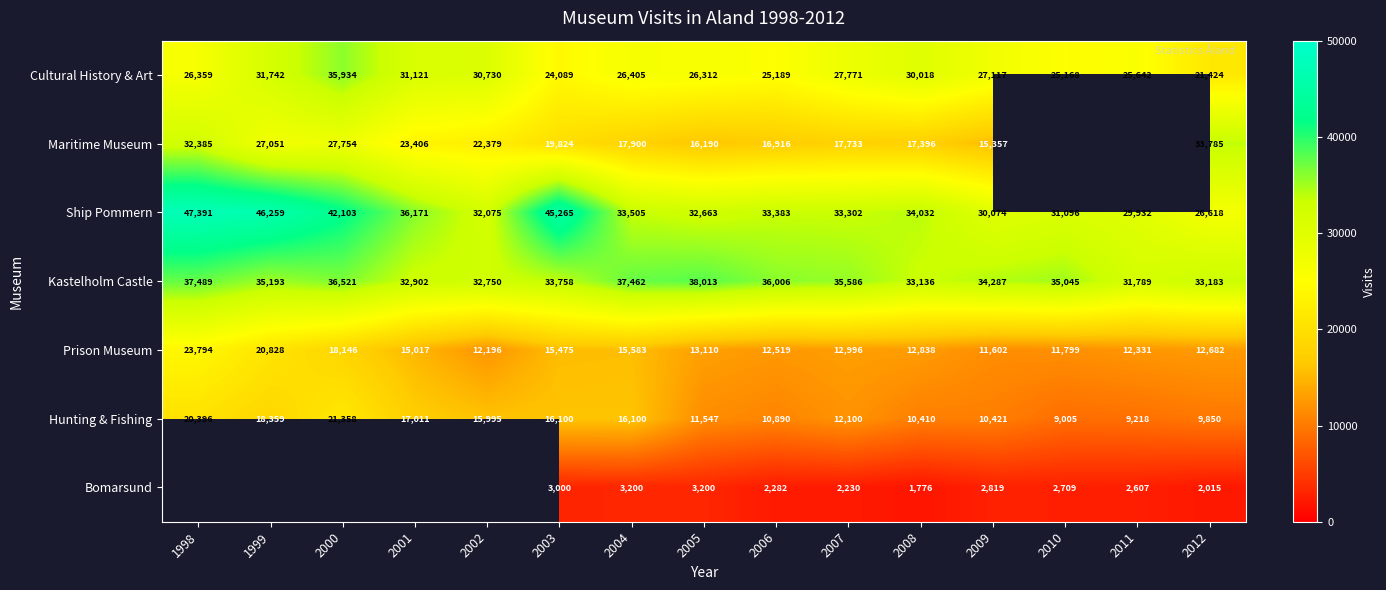

How many data points in Cultural History & Art are less than 26405?

7